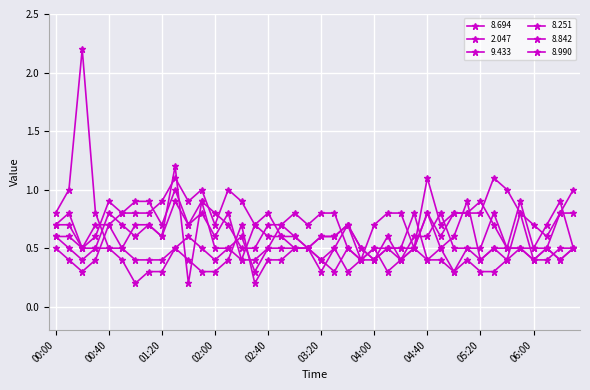

Count the number of categories in the chart.

40